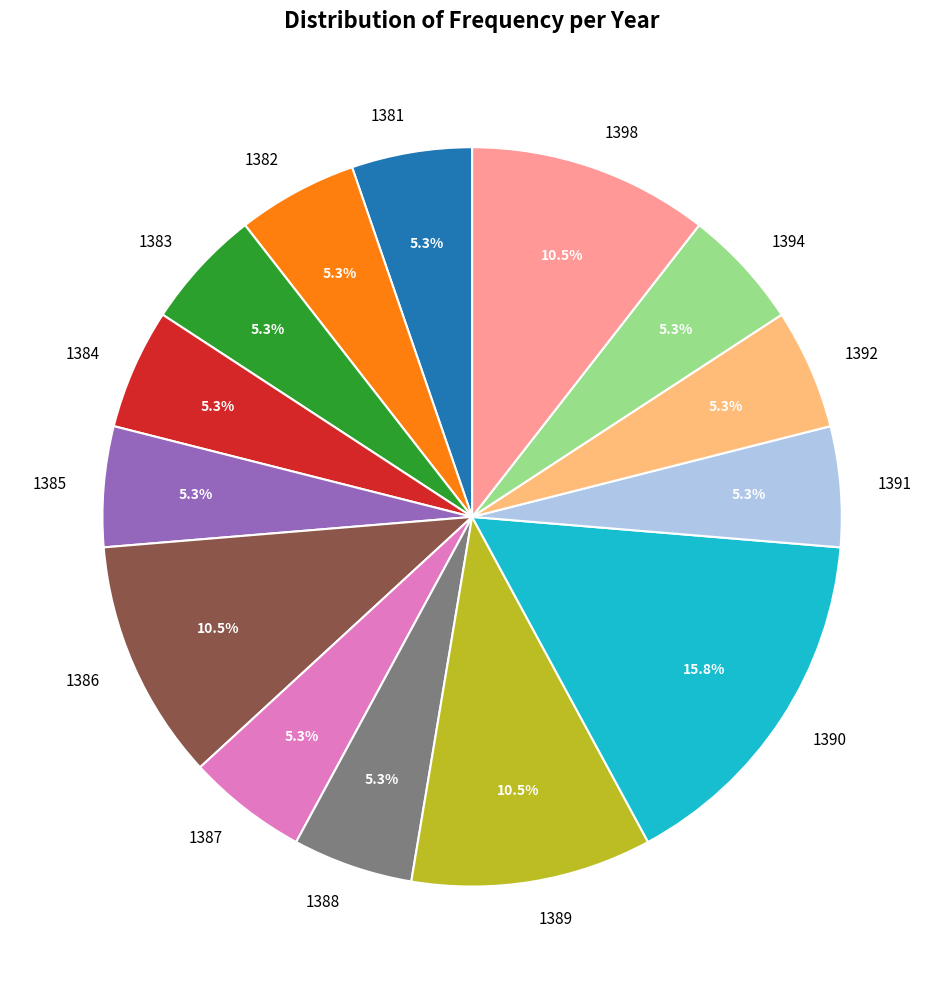

Does 1389 account for over 50% of the chart?

No